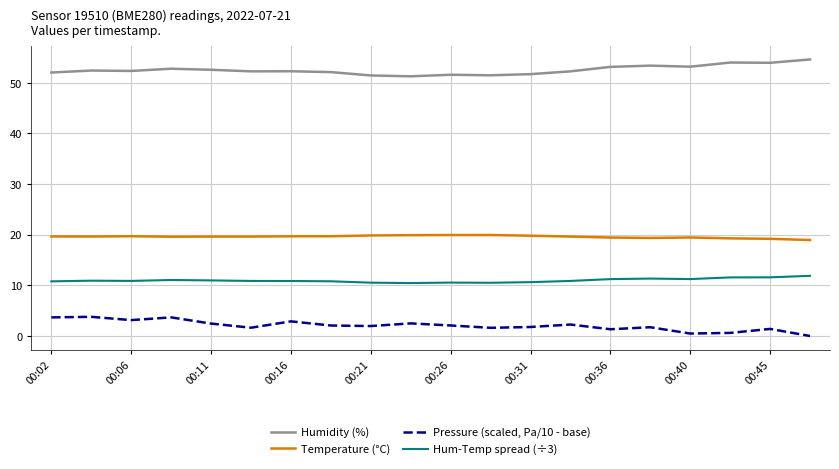

What are all the series names shown in the legend?

Humidity (%), Temperature (°C), Pressure (scaled, Pa/10 - base), Hum-Temp spread (÷3)